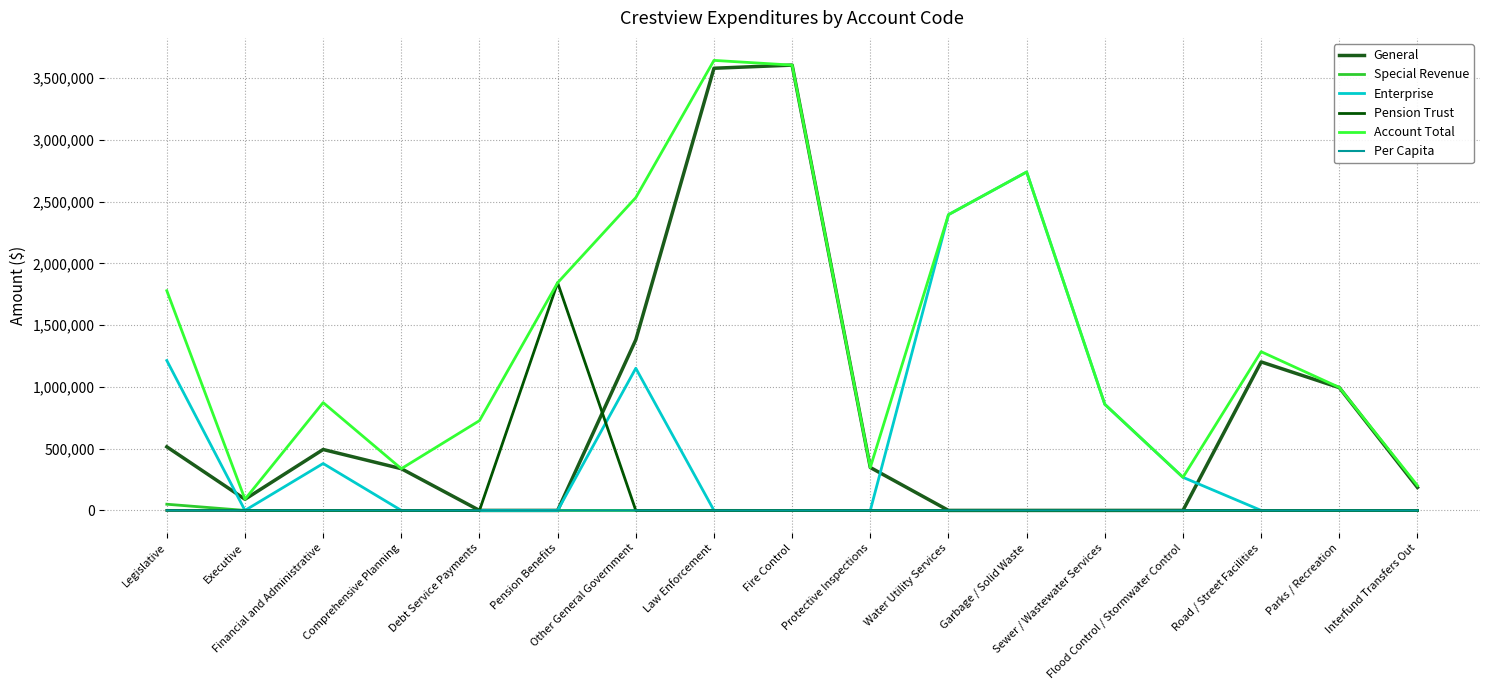

Which has a higher value, Debt Service Payments or Protective Inspections?

Protective Inspections